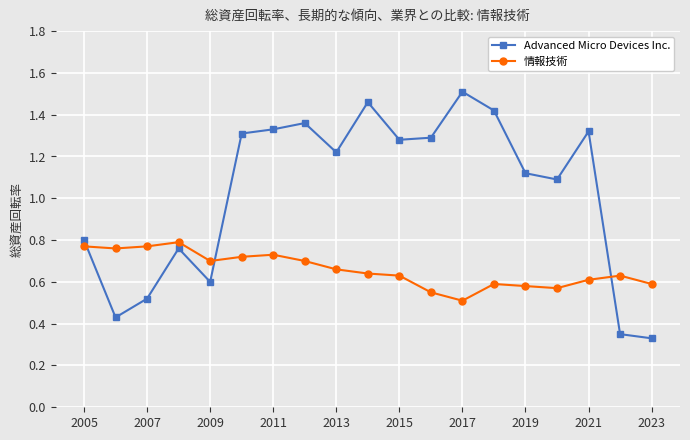

Which series ends up on top after the final intersection of 情報技術 and Advanced Micro Devices Inc.?

情報技術